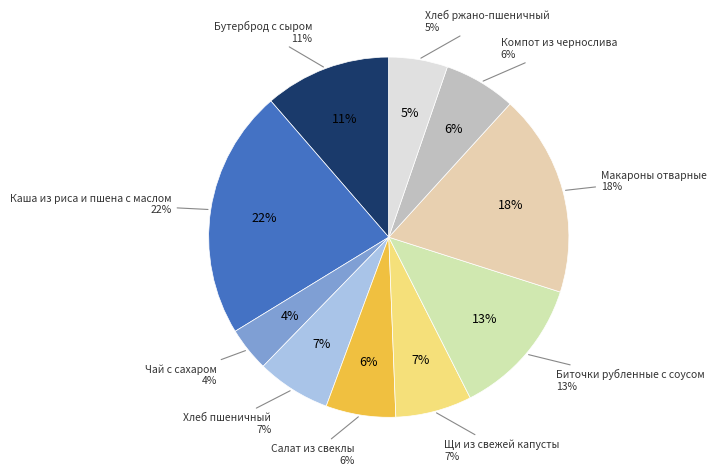

What percentage is the Чай с сахаром slice, to the nearest percent?

4%